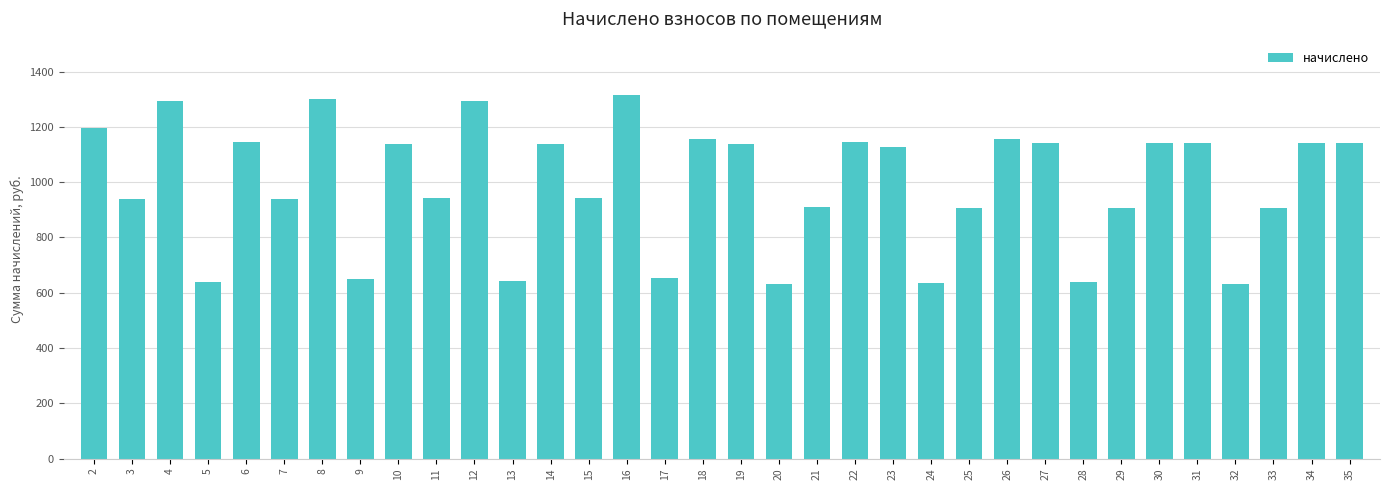

Is it true that the value at 2 is 1196.8?

True